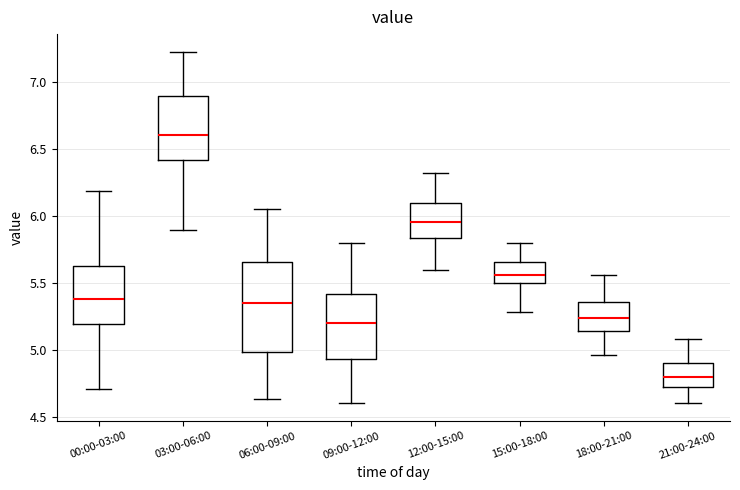

Which box is the tallest, from its lower edge to its upper edge?

06:00-09:00